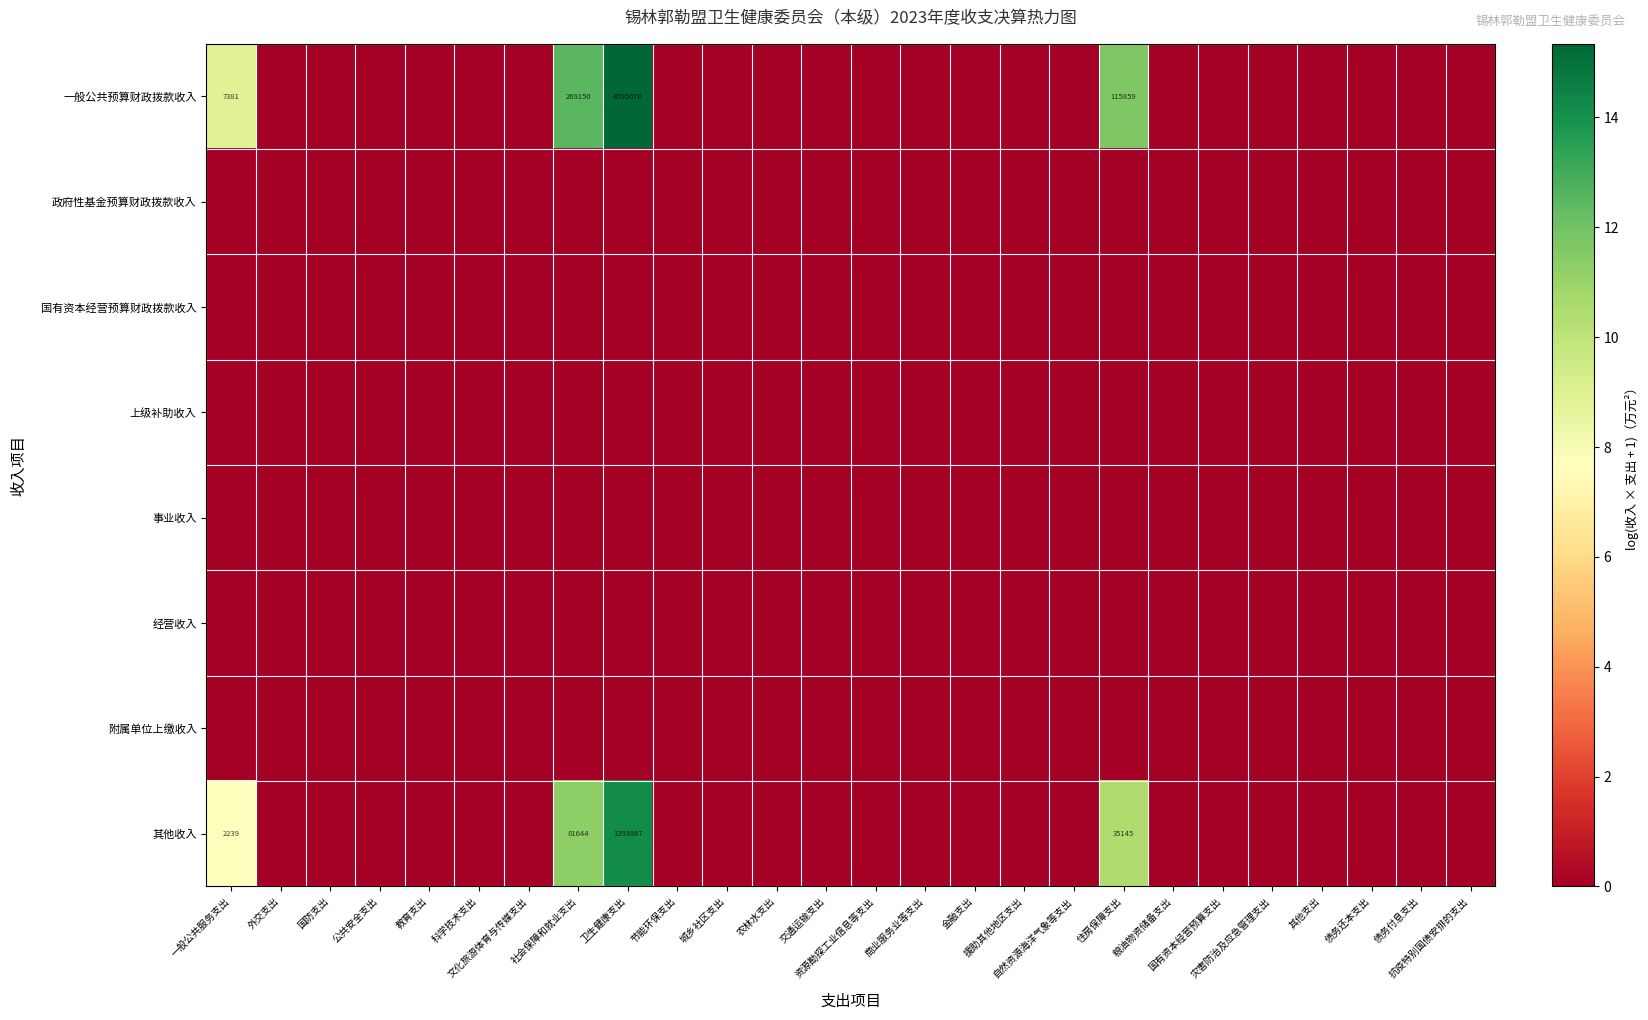

How many data points in 其他收入 are above 0?

4